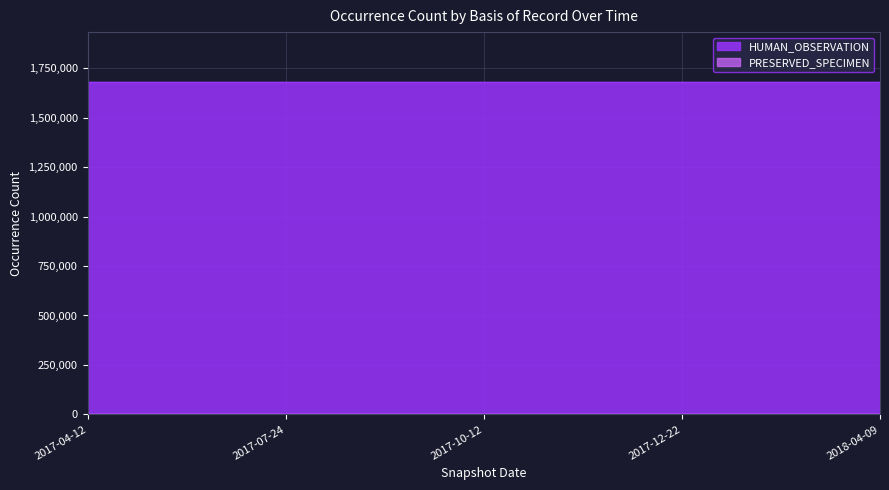

At which category is the sum across all series the highest?

2017-04-12